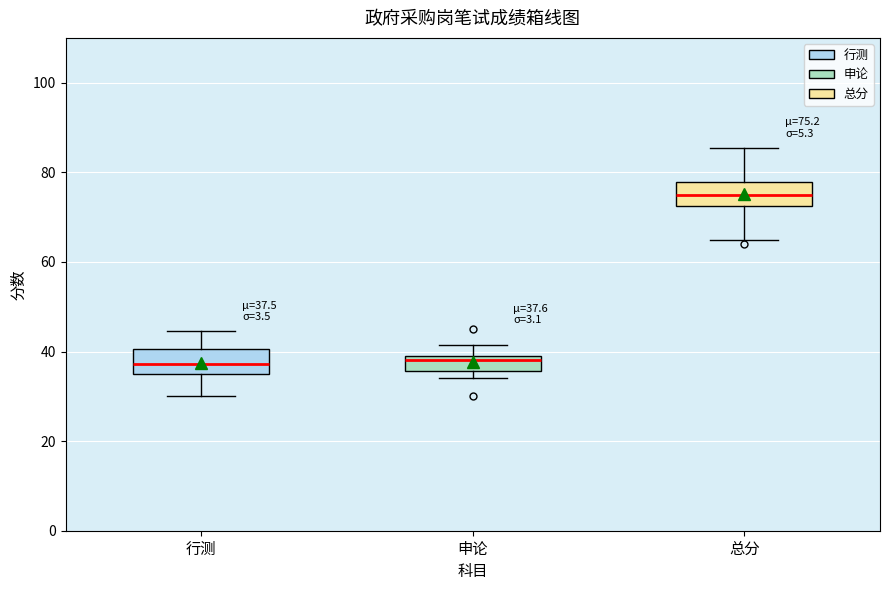

Which box's median line is the highest?

总分